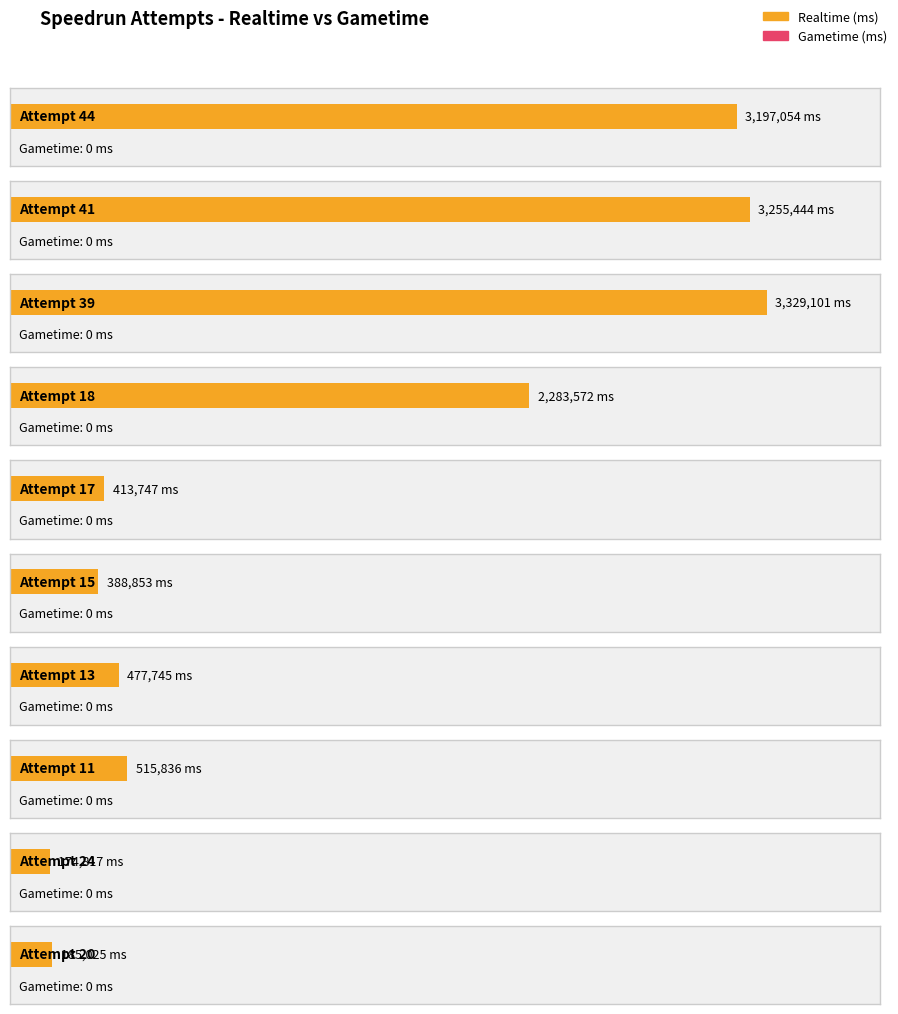

What is the label of the 2nd bar from the right?

Attempt 24